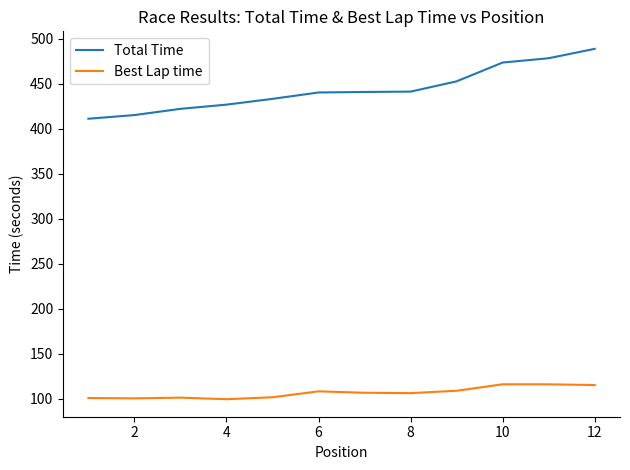

What is the difference between the maximum and second lowest values in the Total Time series?

73.5